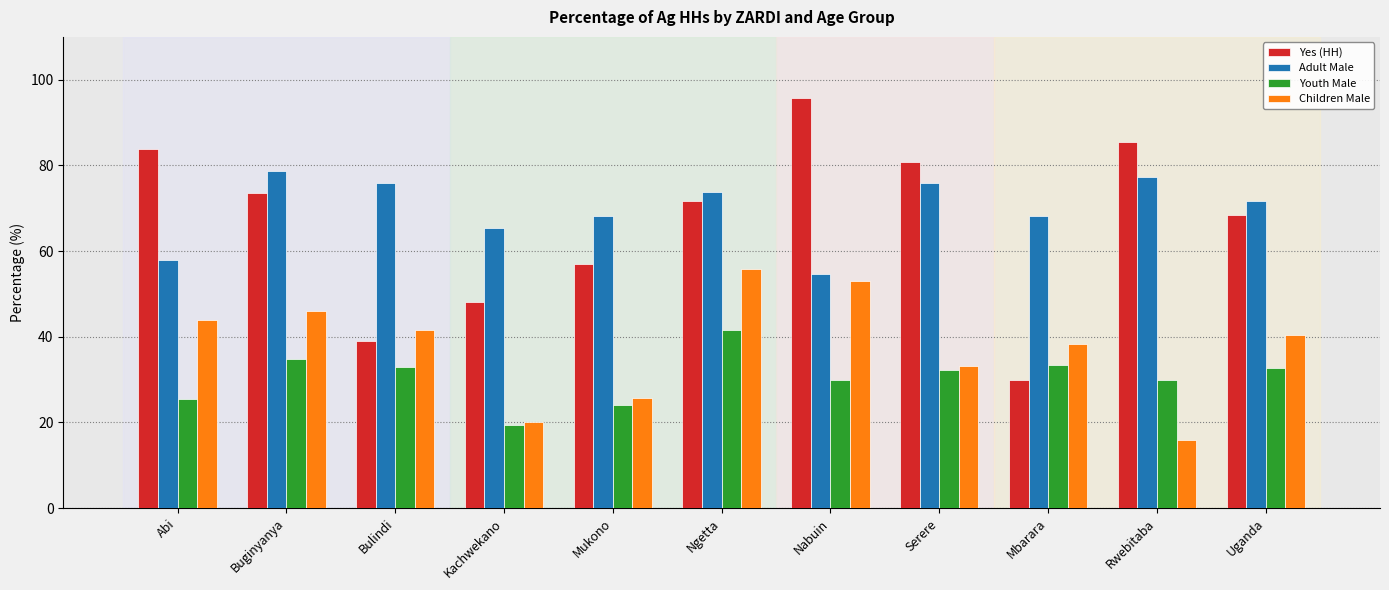

Which series has the largest range (max minus min)?

Yes (HH)